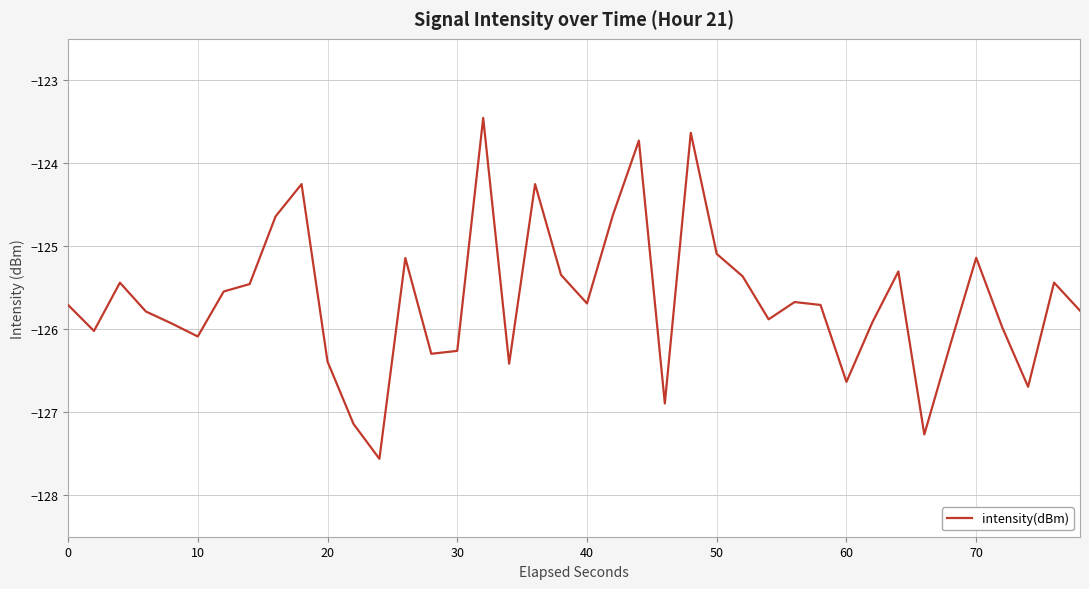

What is the difference between the maximum and minimum values?

4.1